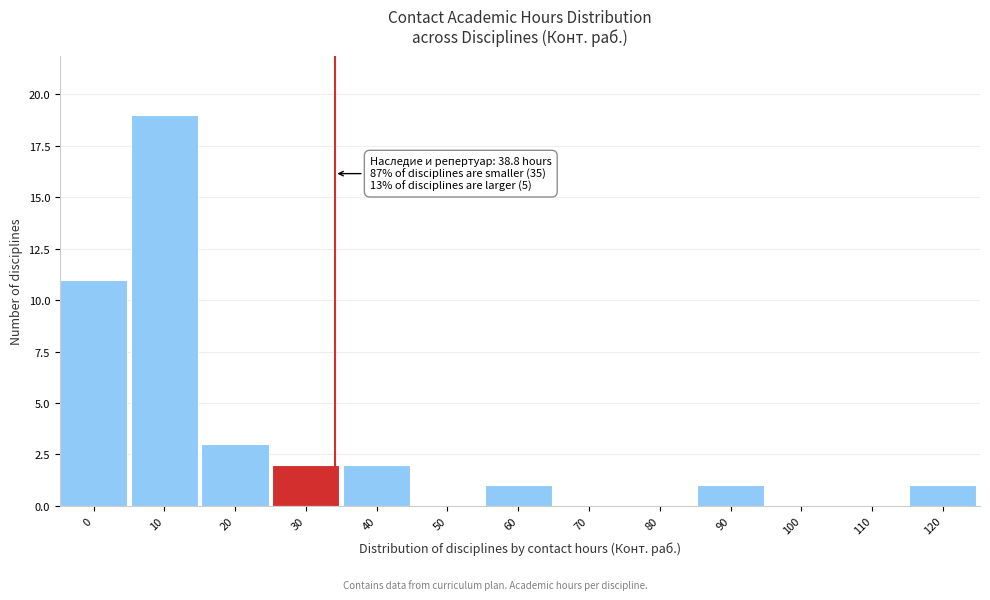

Reading left to right, extract all data points from this chart.

0=11	10=19	20=3	30=2	40=2	50=0	60=1	70=0	80=0	90=1	100=0	110=0	120=1